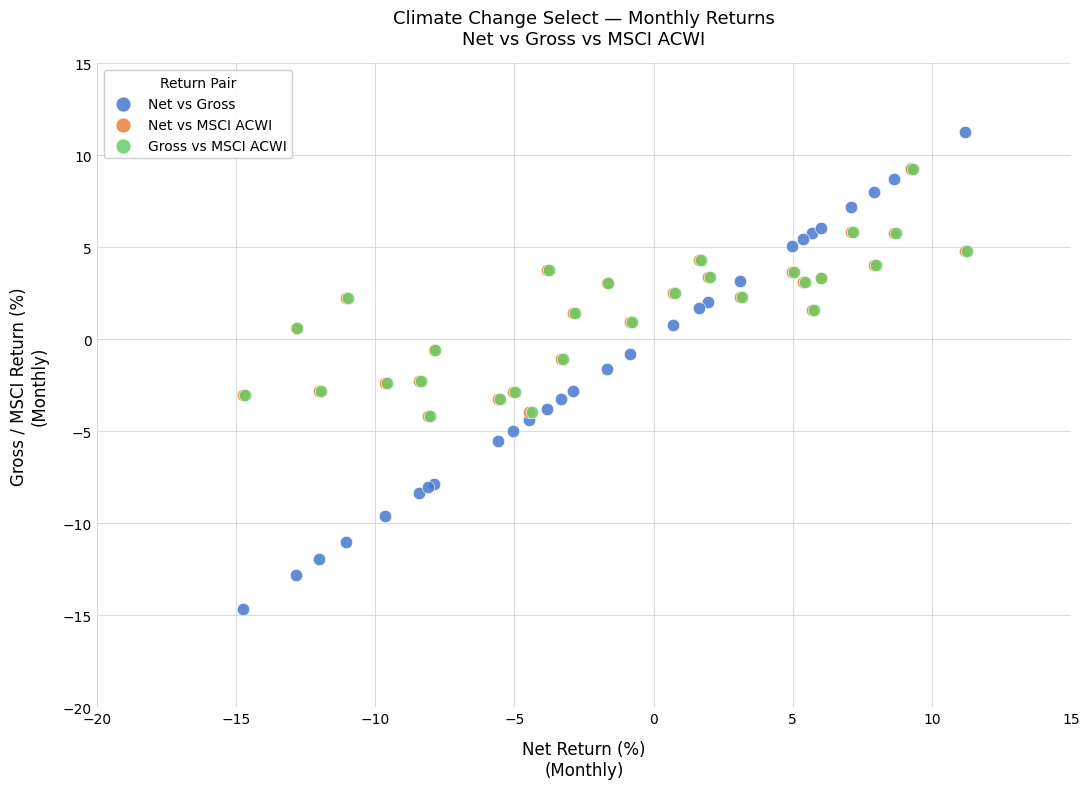

Which series has the largest Y range (max minus min)?

Net vs Gross